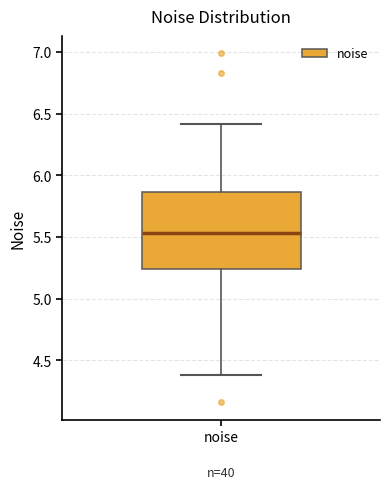

Transcribe this box plot: give where the median line is, the range the box spans, and where the two whiskers end, as read against the y-axis. The values are not printed on the chart, so give them approximately, as read against the axis.

median 5.55, box 5.25 to 5.85, whiskers 4.40 to 6.40